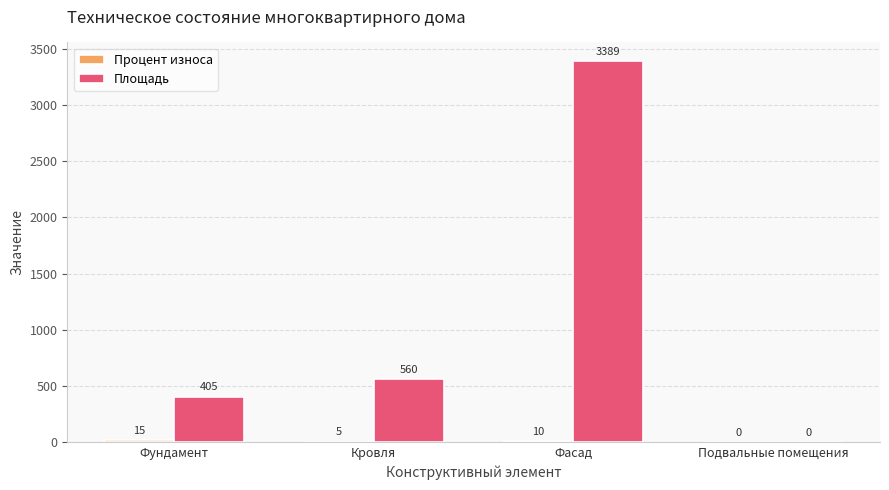

At which category is the sum across all series the highest?

Фасад